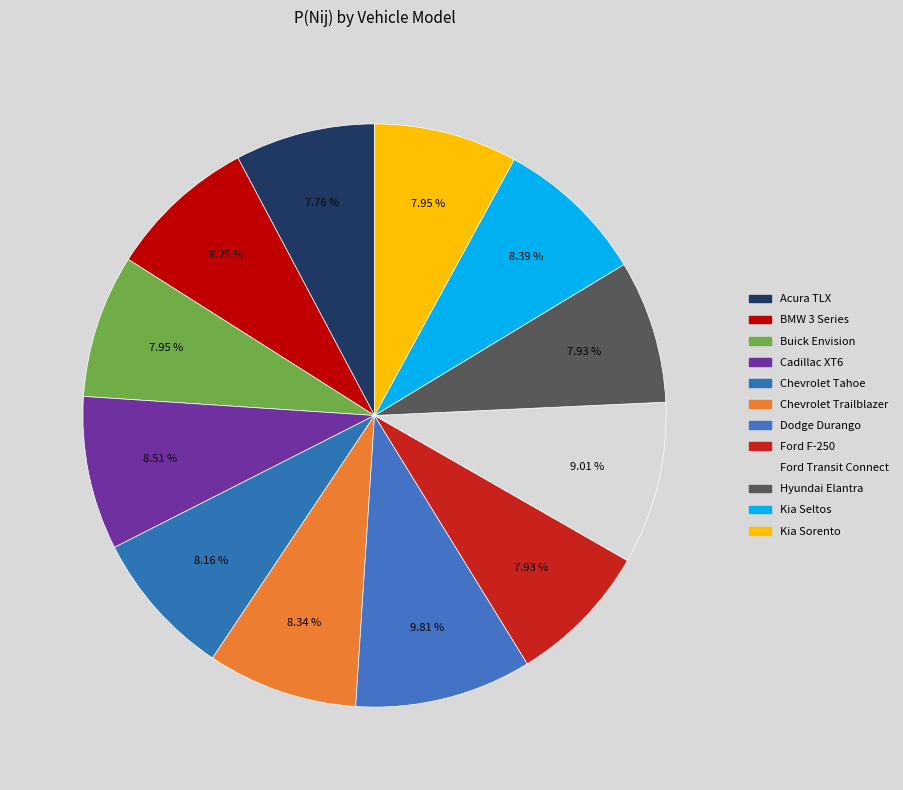

How many slices are in this pie chart?

12